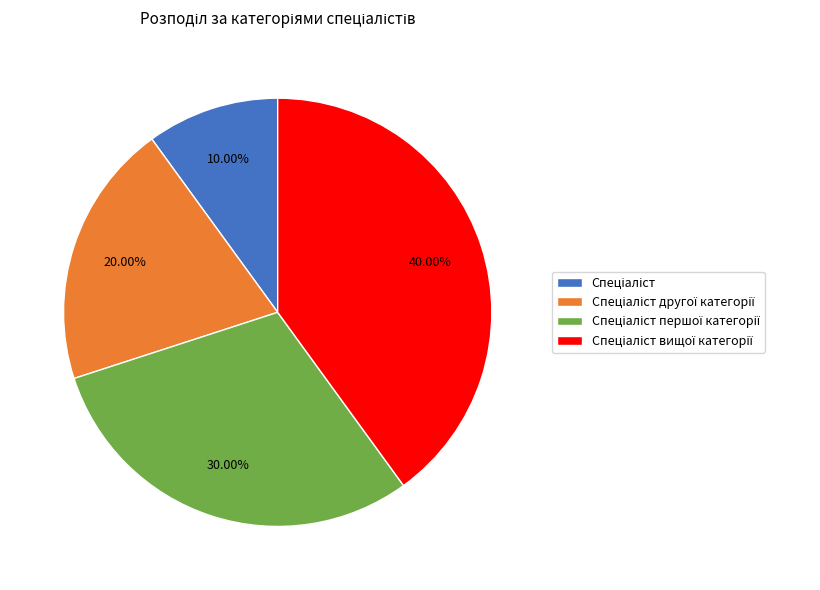

Does any single category account for the majority?

No